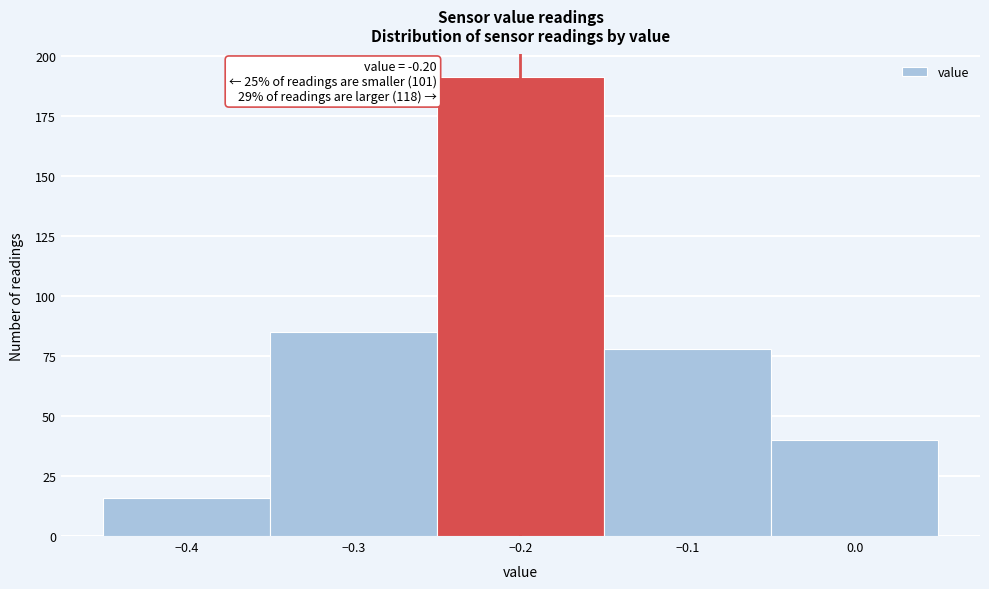

Over which range of the x-axis is the bar tallest?

-0.25 to -0.15